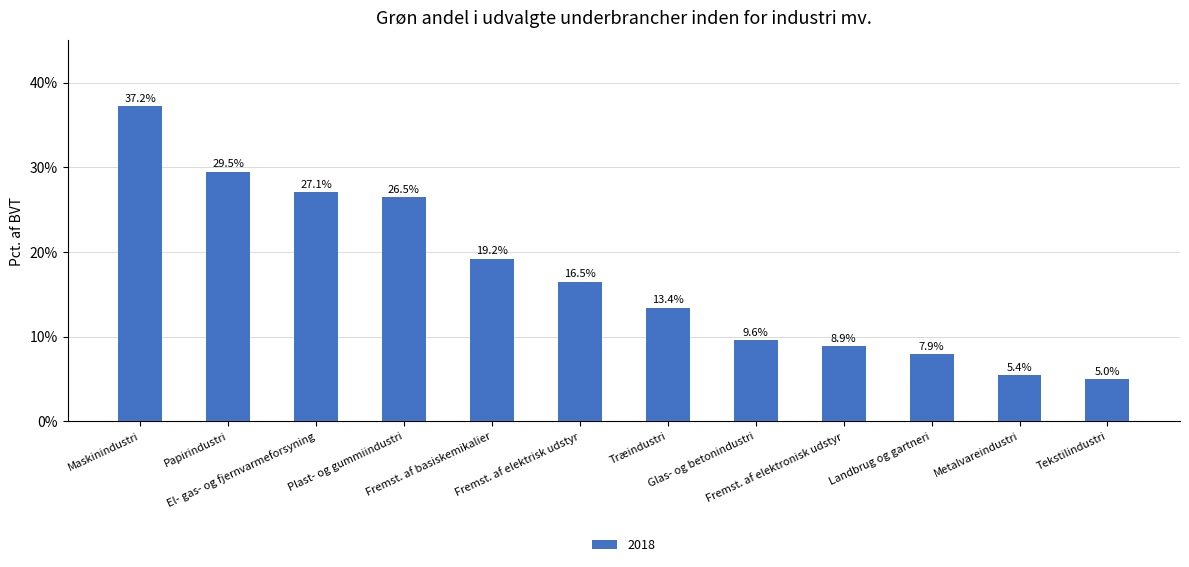

What position from the right is Maskinindustri?

12